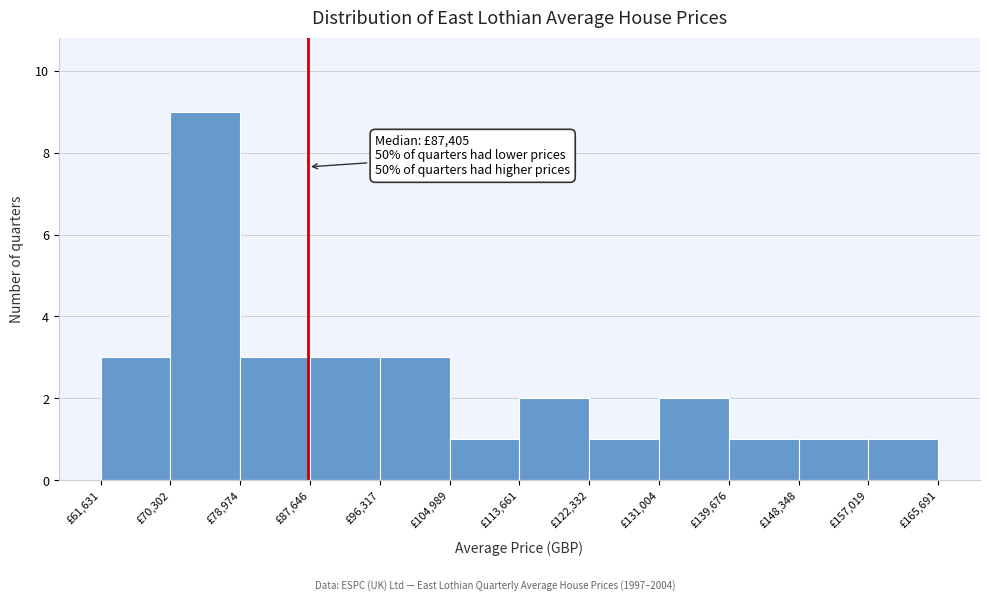

Which range on the x-axis has the tallest bar?

70000 to 79000